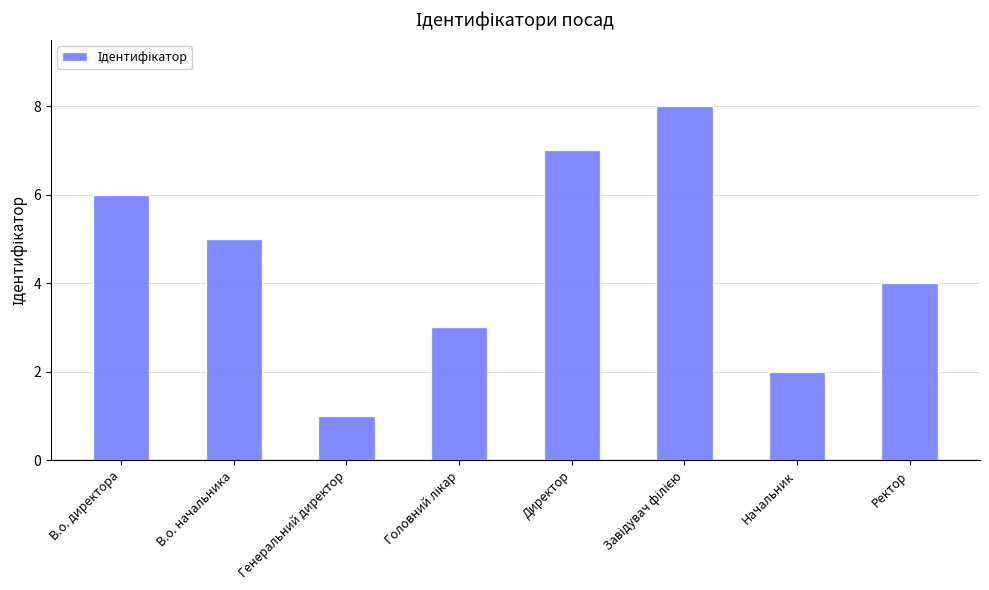

At which category does the chart reach its minimum across all series?

Генеральний директор